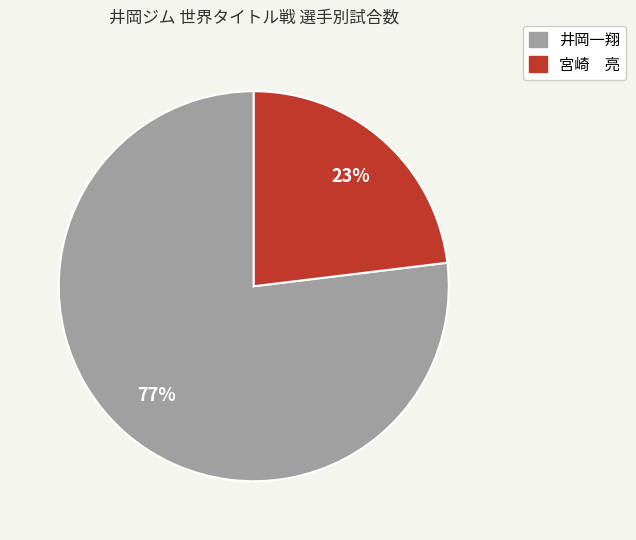

Is the sum of 井岡一翔 and 宮崎 亮 greater than half?

Yes